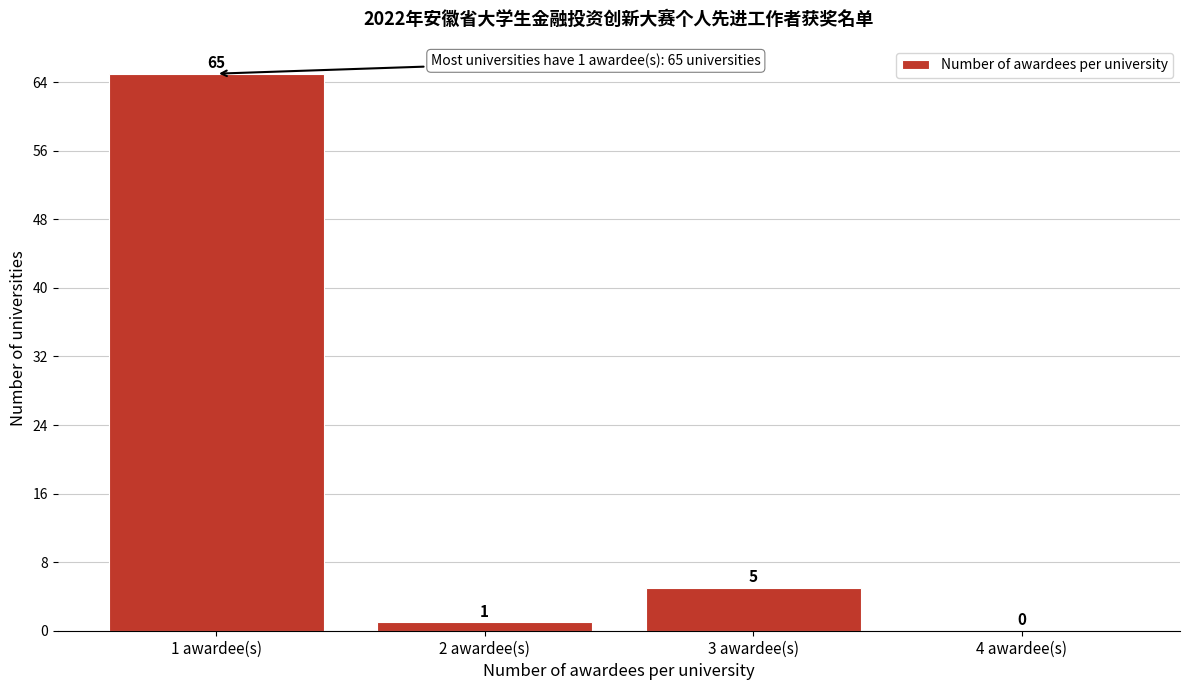

Reading right to left, transcribe all the data shown in this chart.

4 awardee(s)=0	3 awardee(s)=5	2 awardee(s)=1	1 awardee(s)=65